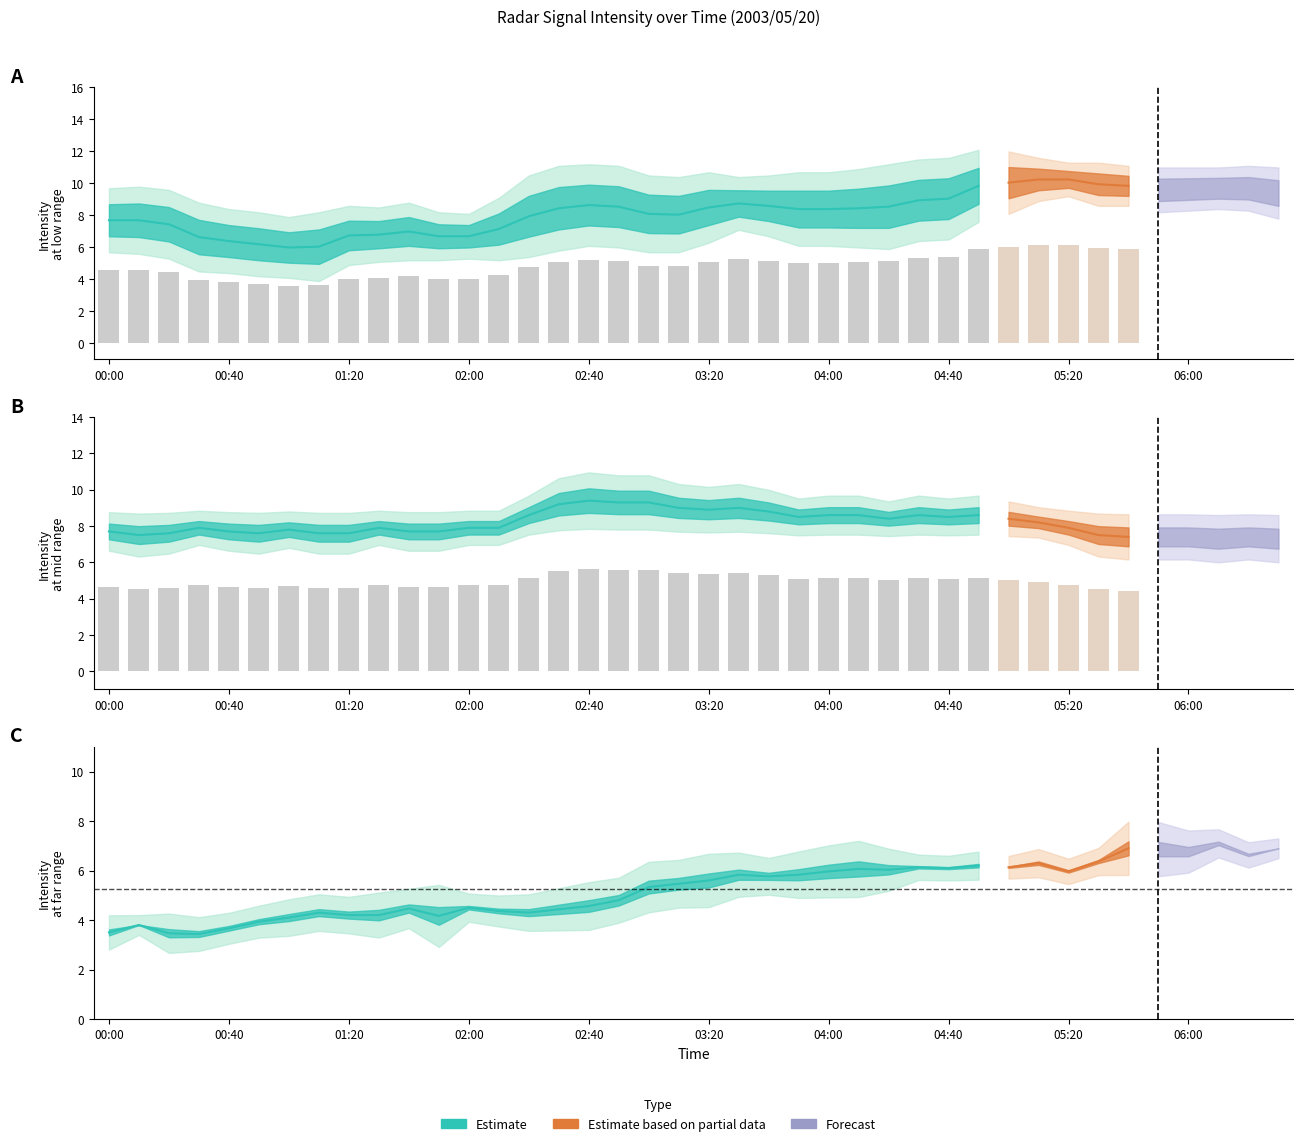

What is the sum of the 6.774 values at 2003/05/20 02:00 and 2003/05/20 06:10?

11.5